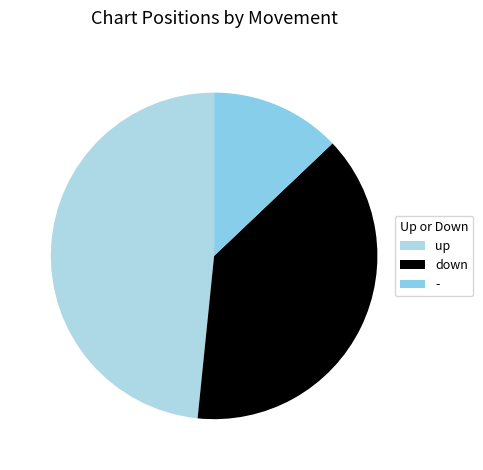

Does any single category account for the majority?

No